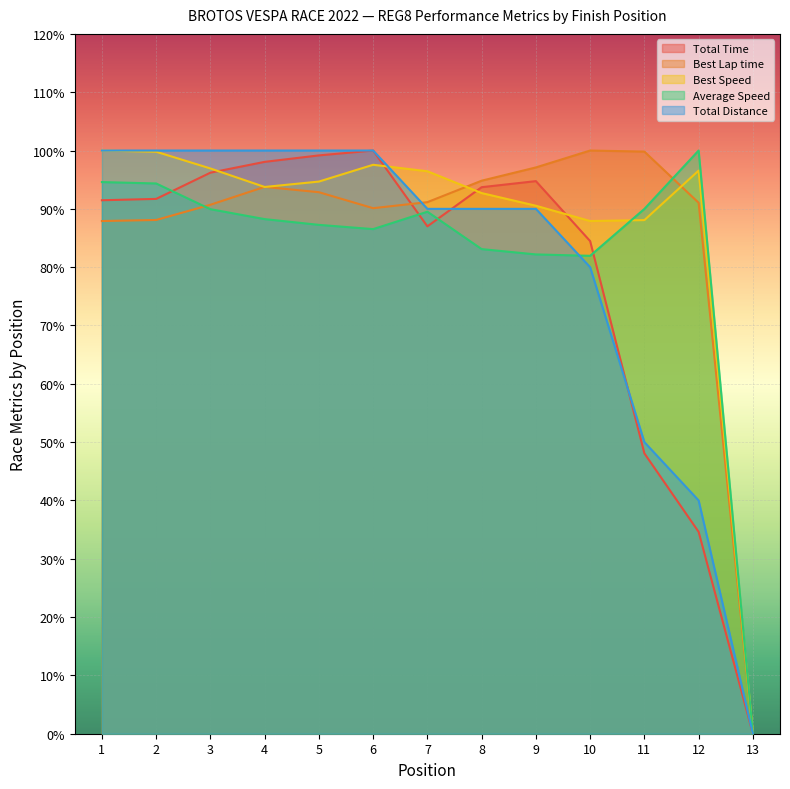

Where does the Best Speed series first go above 94?

1